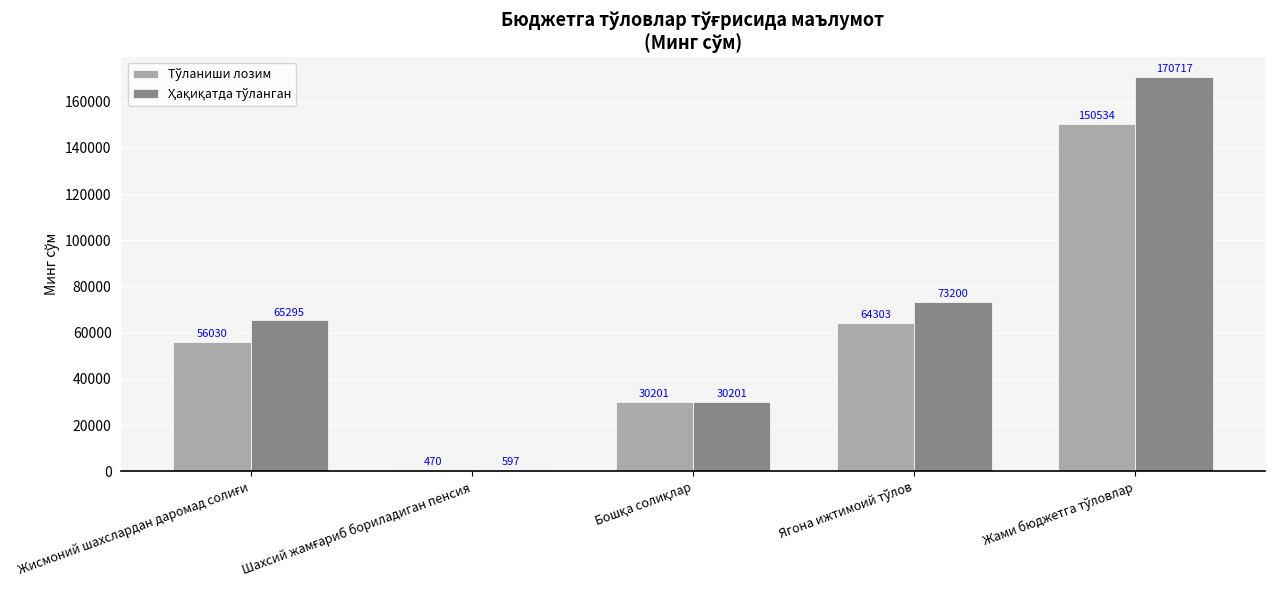

What is the difference between the second highest and second lowest values in the Ҳақиқатда тўланган series?

42999